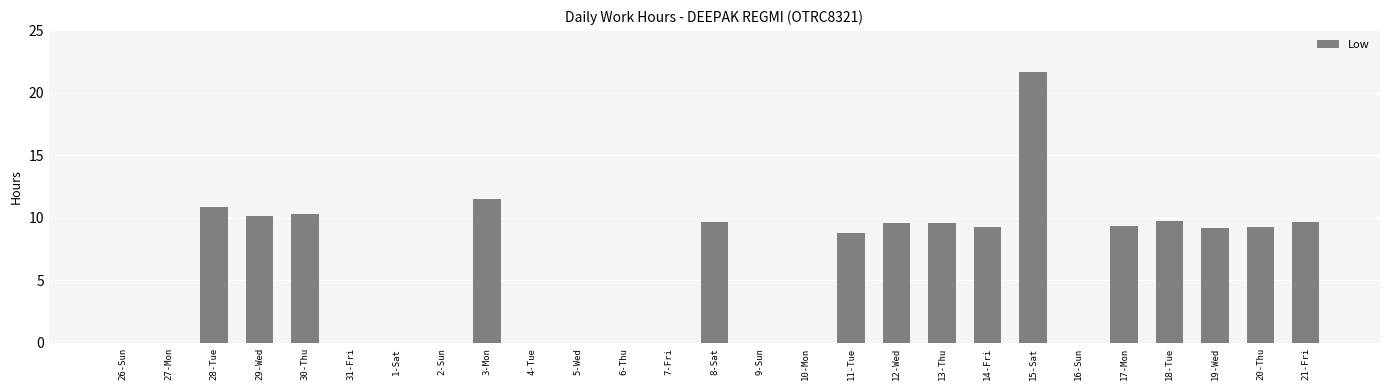

Are the bars horizontal?

No